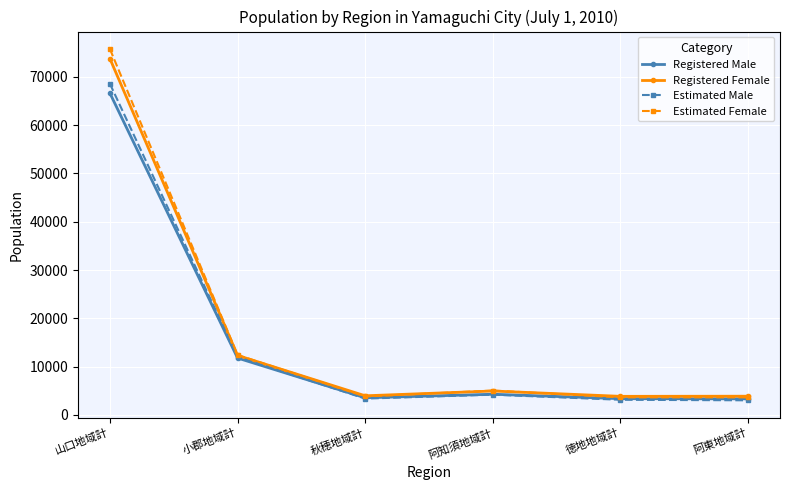

Which series has the largest range (max minus min)?

Estimated Female